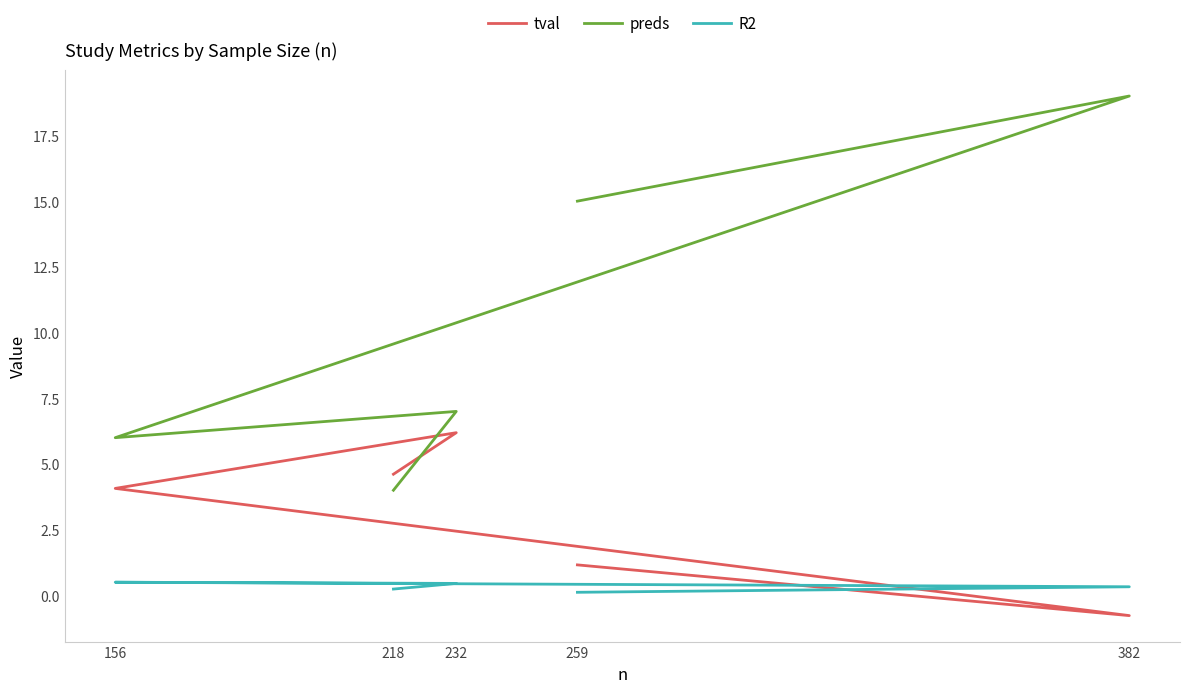

What is the difference between the R2 values at 382 and 218?

0.1